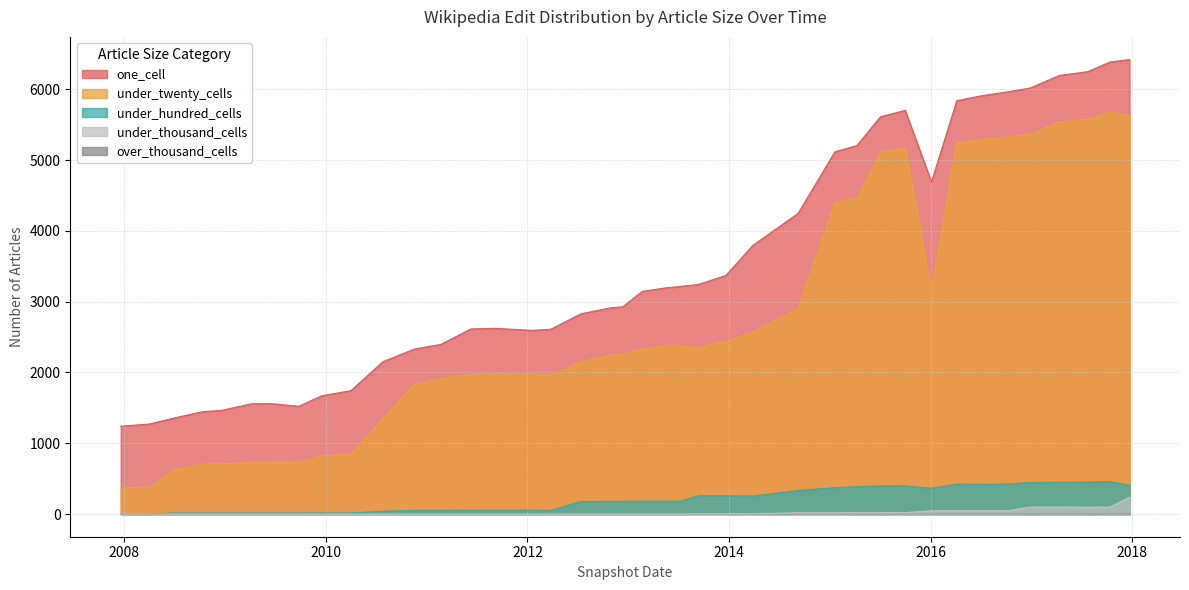

Which category has the highest value in the under_hundred_cells series?

2017-10-12